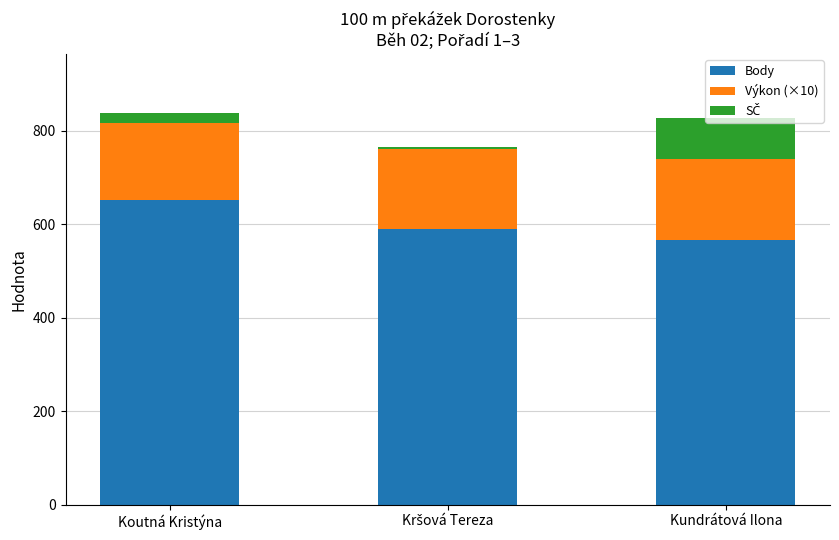

How many distinct data groups are displayed?

3